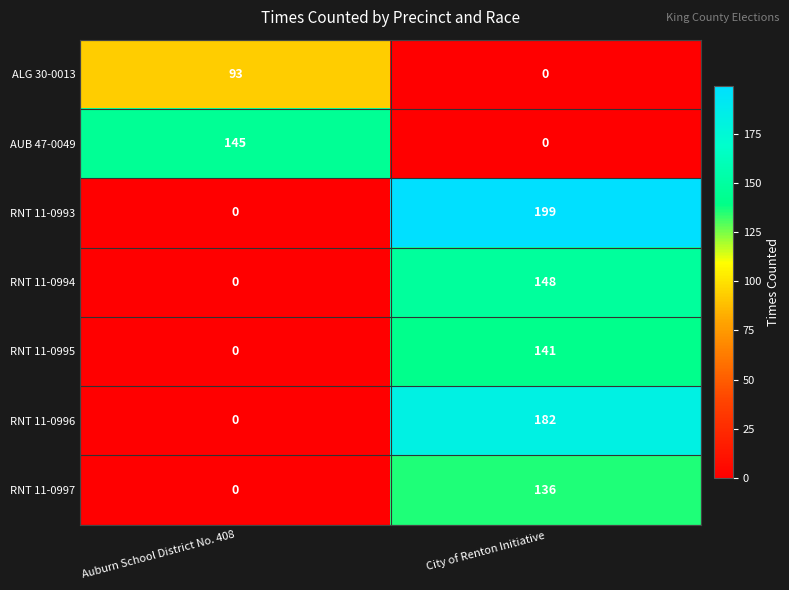

At which label is RNT 11-0997 closest to 68?

Auburn School District No. 408